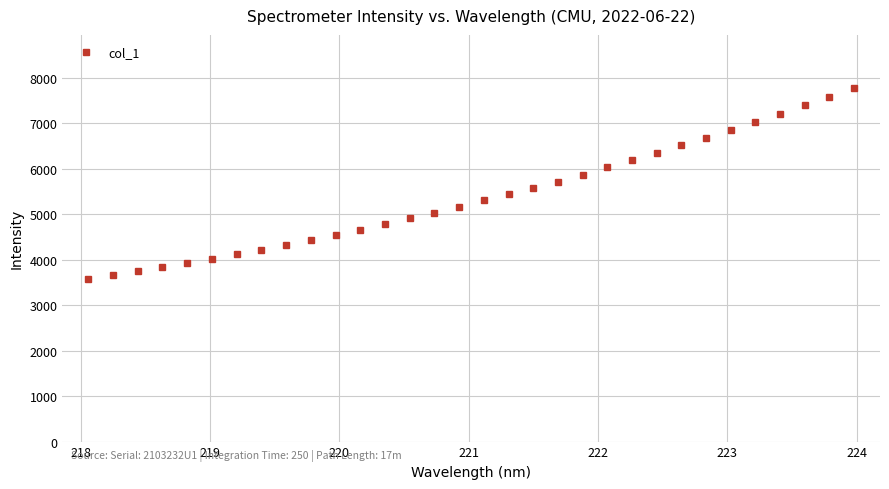

What is the smallest value displayed?

3583.1